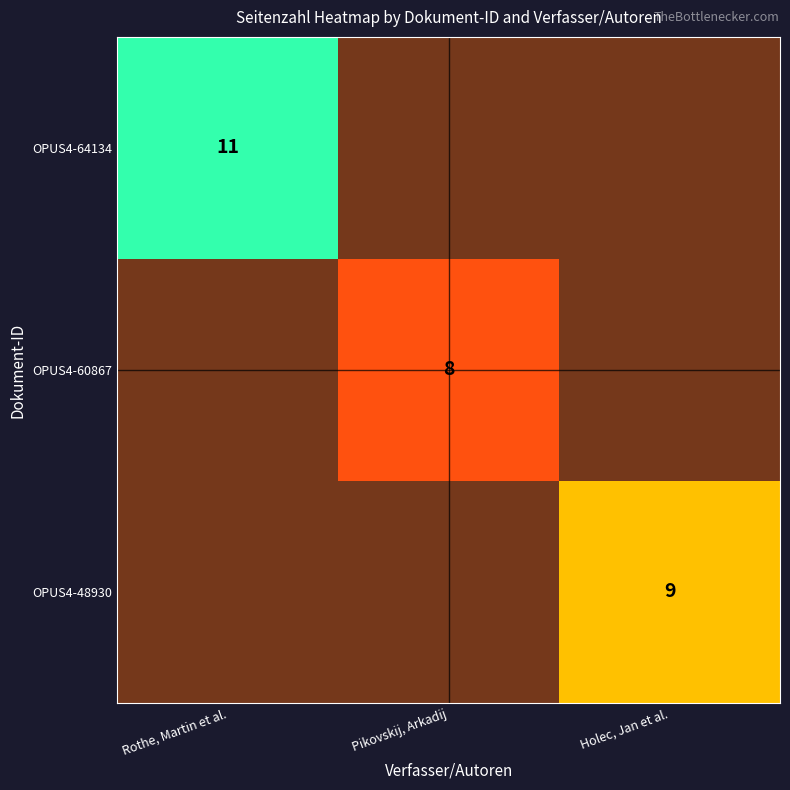

At which category is the sum across all series the highest?

Rothe, Martin et al.